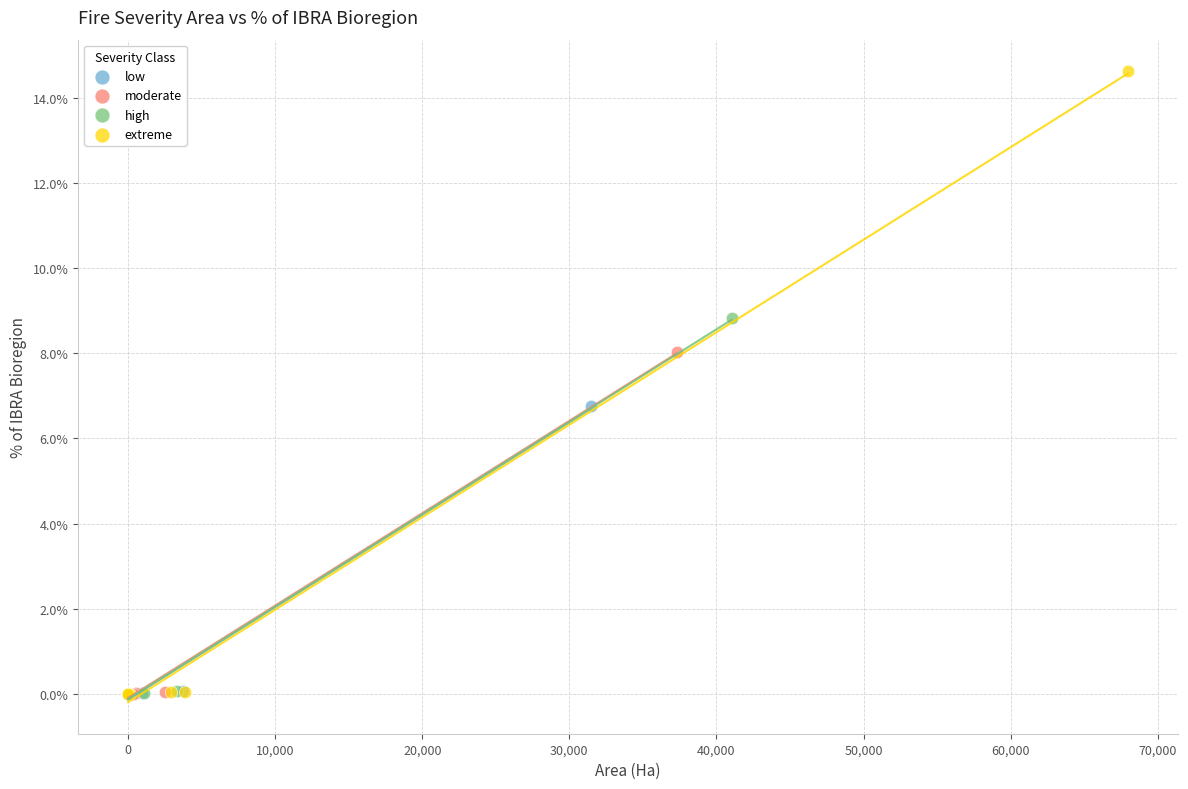

Which series contains the highest Y value?

extreme